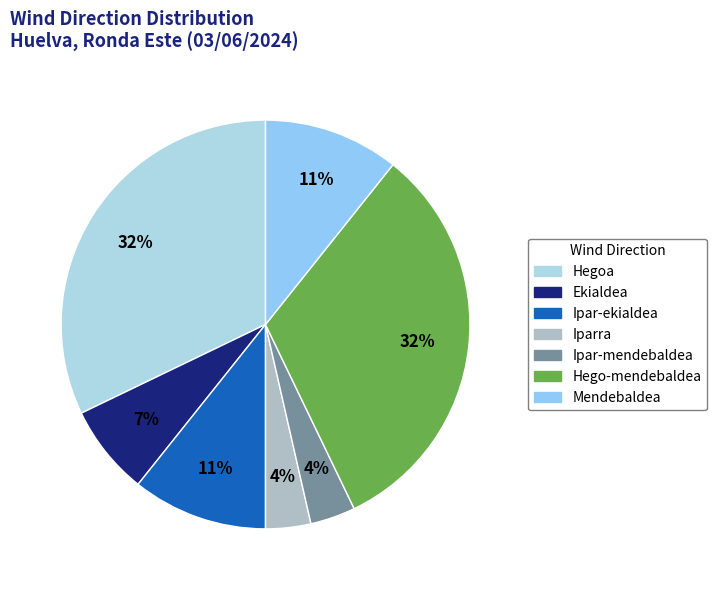

The Iparra slice represents 5% of the pie. True or false?

False